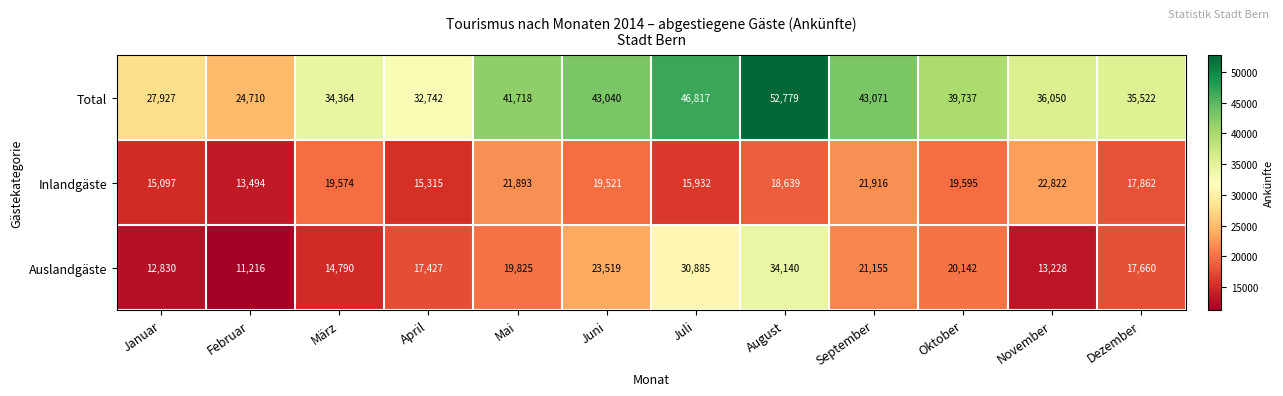

What is the total value across all series at Mai?

83436